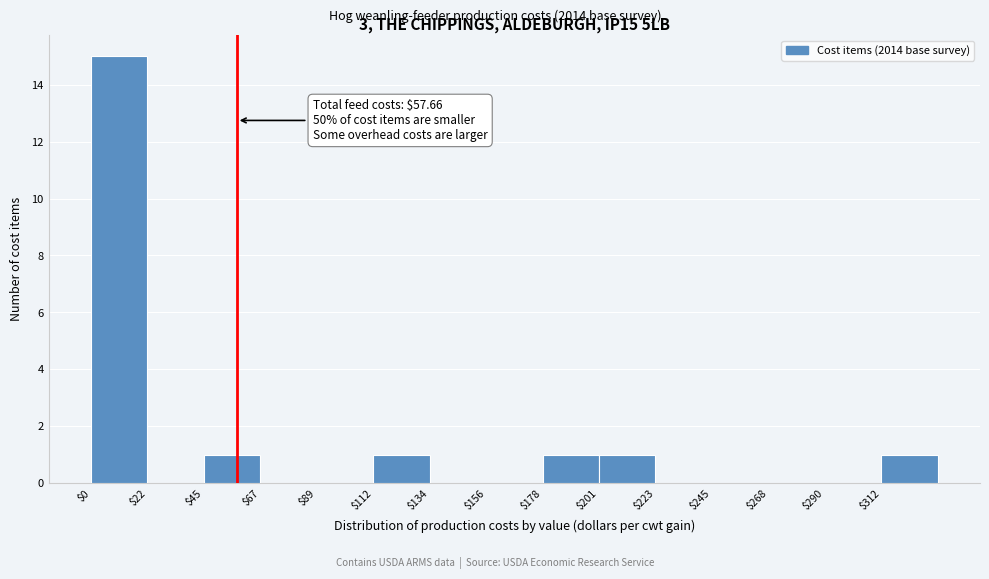

Over which range of the x-axis is the bar tallest?

0 to 20